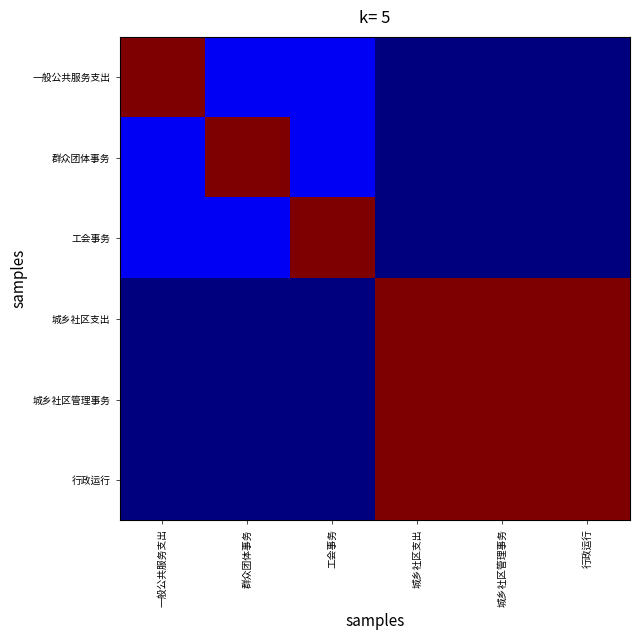

Reading right to left, what are all the values shown in this chart?

一般公共服务支出: 行政运行=0.0	城乡社区管理事务=0.0	城乡社区支出=0.0	工会事务=0.1	群众团体事务=0.1	一般公共服务支出=1.0
群众团体事务: 行政运行=0.0	城乡社区管理事务=0.0	城乡社区支出=0.0	工会事务=0.1	群众团体事务=1.0	一般公共服务支出=0.1
工会事务: 行政运行=0.0	城乡社区管理事务=0.0	城乡社区支出=0.0	工会事务=1.0	群众团体事务=0.1	一般公共服务支出=0.1
城乡社区支出: 行政运行=1.0	城乡社区管理事务=1.0	城乡社区支出=1.0	工会事务=0.0	群众团体事务=0.0	一般公共服务支出=0.0
城乡社区管理事务: 行政运行=1.0	城乡社区管理事务=1.0	城乡社区支出=1.0	工会事务=0.0	群众团体事务=0.0	一般公共服务支出=0.0
行政运行: 行政运行=1.0	城乡社区管理事务=1.0	城乡社区支出=1.0	工会事务=0.0	群众团体事务=0.0	一般公共服务支出=0.0